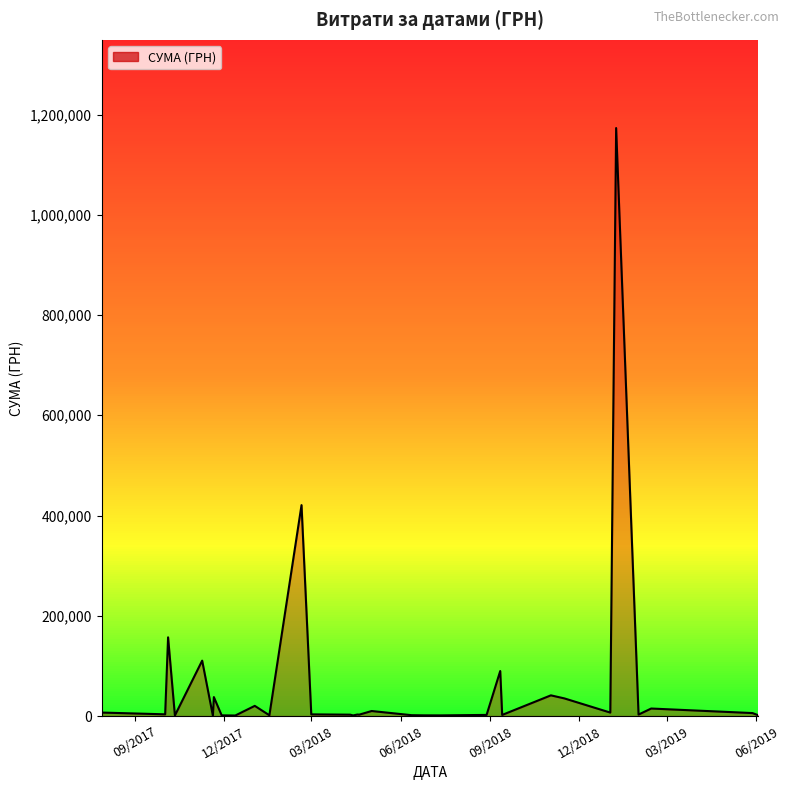

The chart shows a value of 279.0 at 13.12.2017. True or false?

False